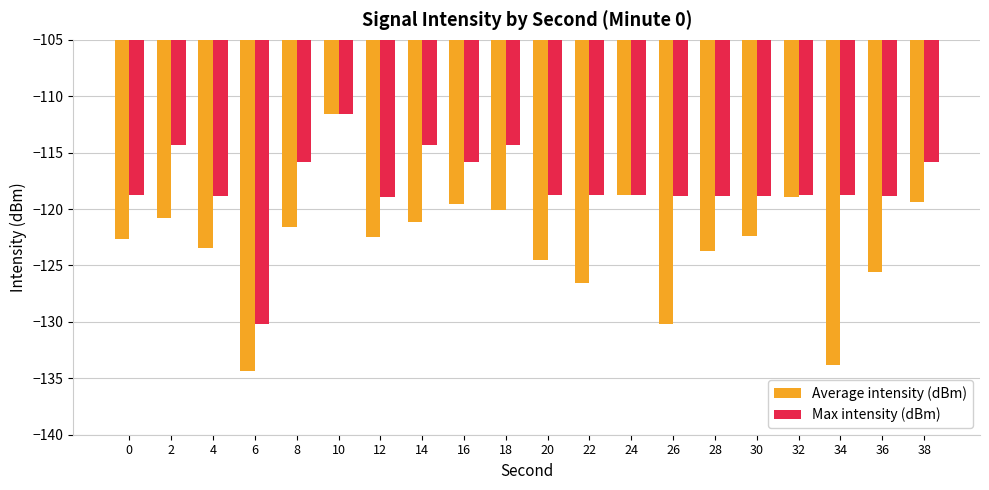

Rank the series by their average value, from highest to lowest.

Max intensity (dBm), Average intensity (dBm)